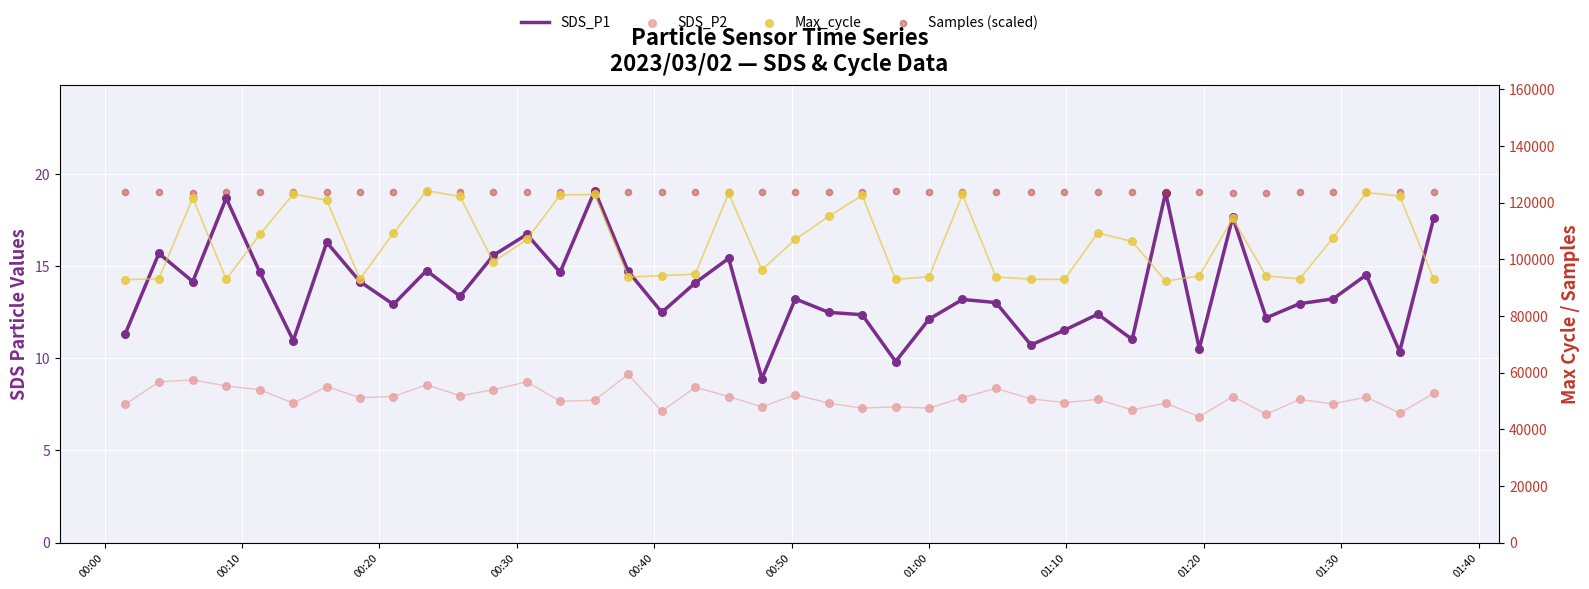

At how many categories does at least one series exceed 40757?

40